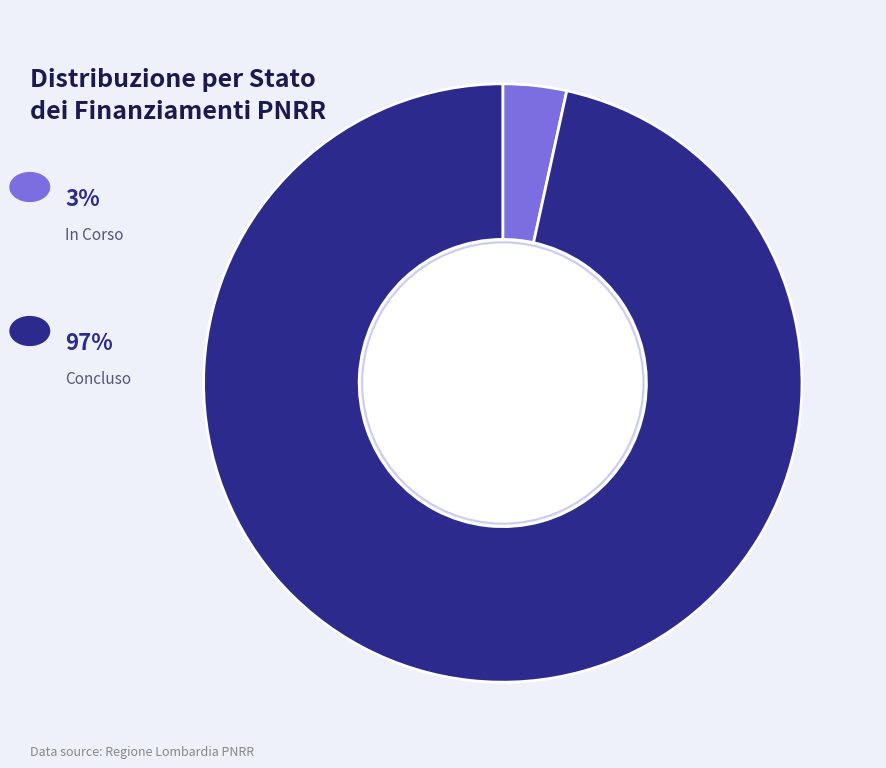

How many segments does this pie chart have?

2